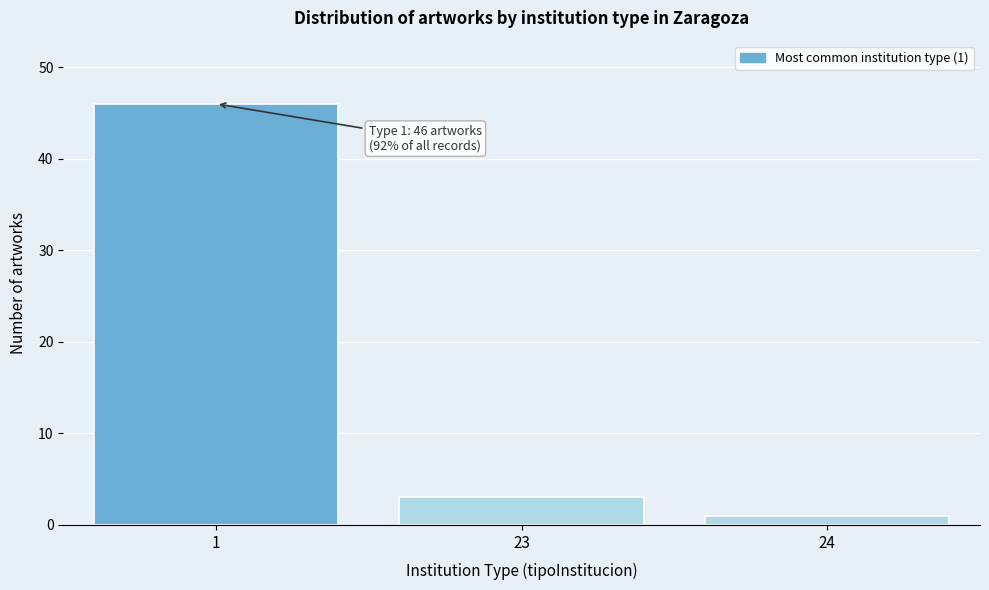

Reading left to right, transcribe all the data shown in this chart.

1=46	23=3	24=1